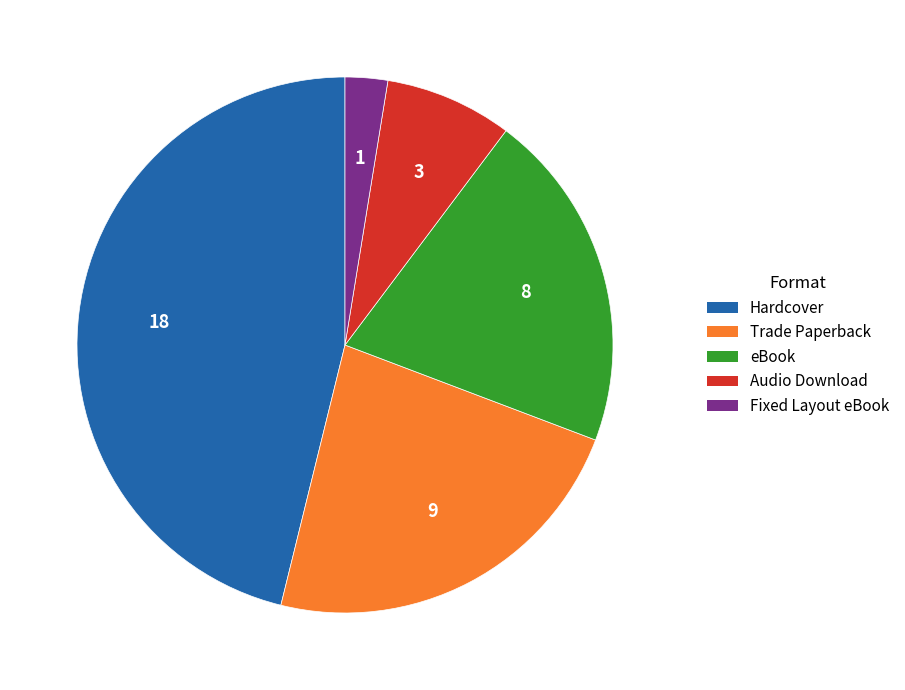

Which category has the smallest portion of the pie?

Fixed Layout eBook